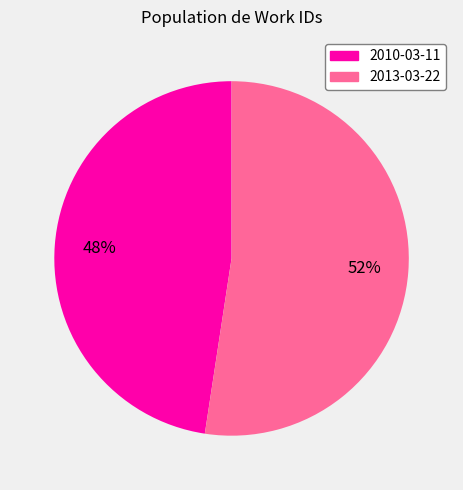

What is the ratio of the value at 2013-03-22 to the value at 2010-03-11?

1.1